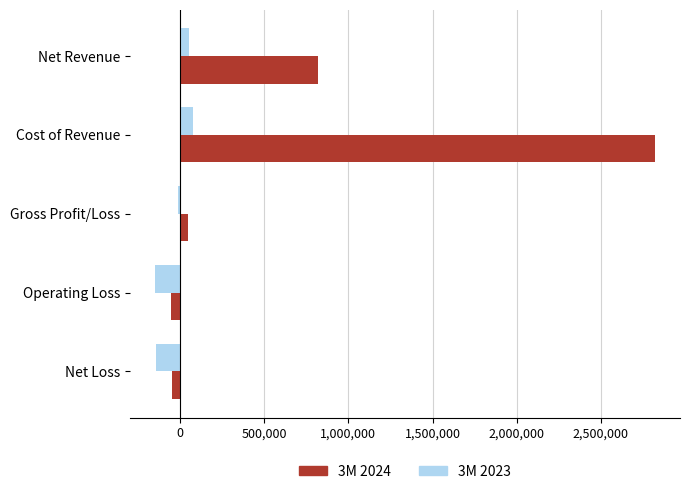

What is the greatest value displayed?

2820710